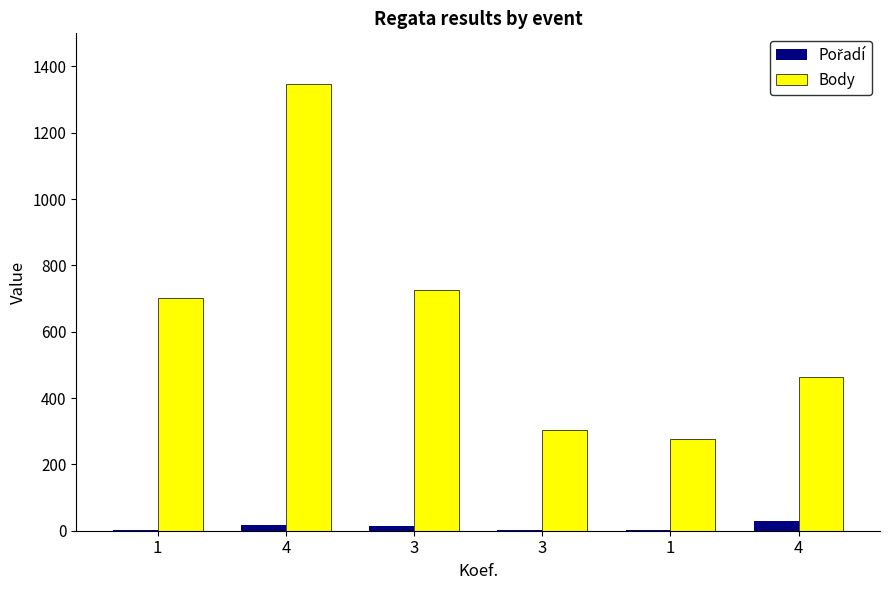

Rank the series by their maximum value, from lowest to highest.

Pořadí, Body